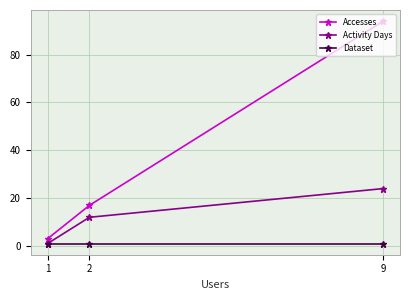

Rank the series at 1 from lowest to highest value.

Activity Days, Dataset, Accesses